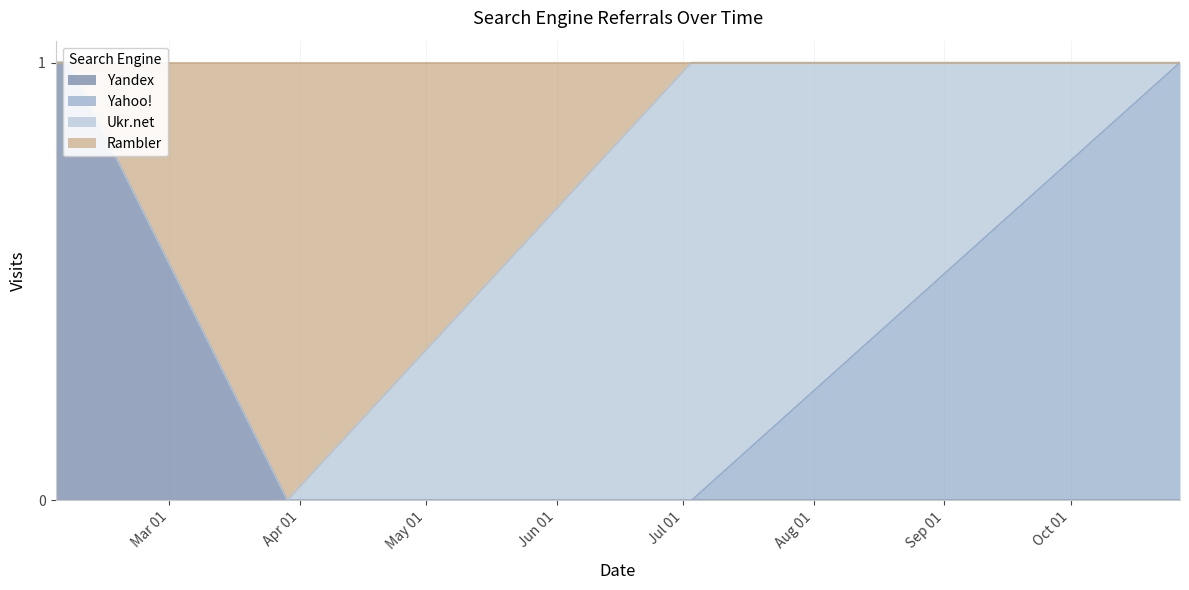

Count the Rambler values in the range 1 to 2.

4